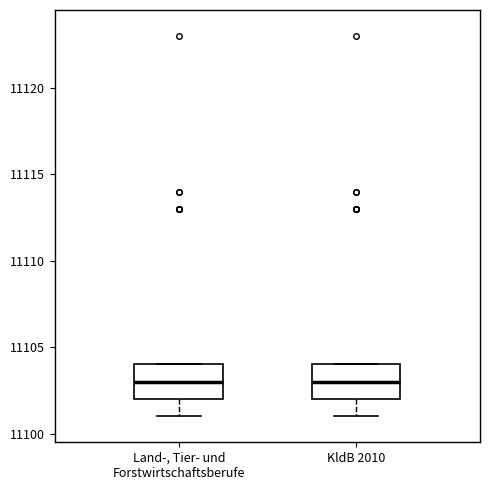

Where does the lower whisker of the box for Land-, Tier- und Forstwirtschaftsberufe end on the y-axis? The values are not printed on the chart, so give them approximately, as read against the axis.

11101